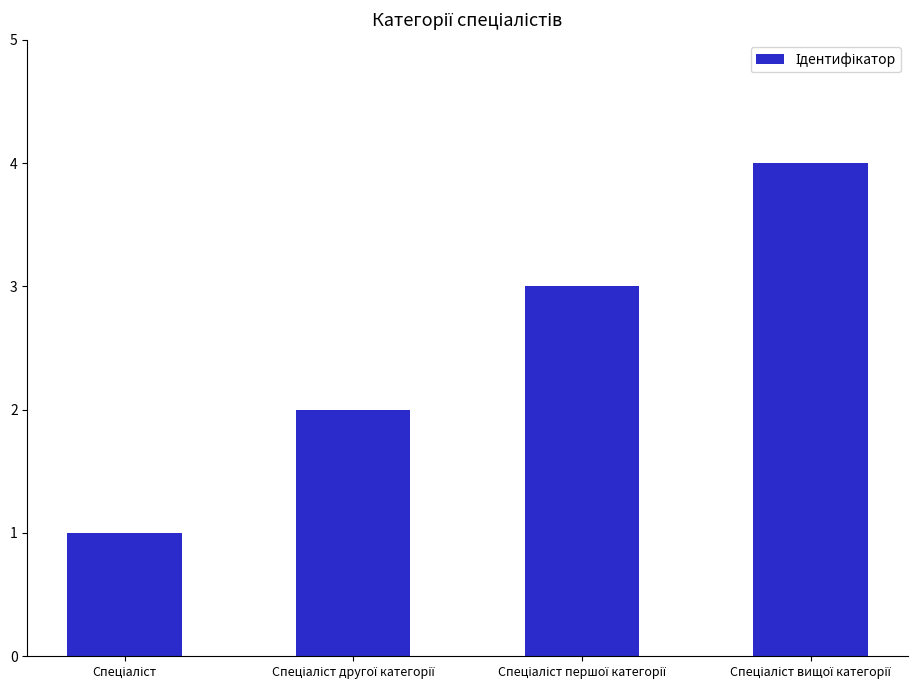

What is the value of the 4th bar from the left?

4